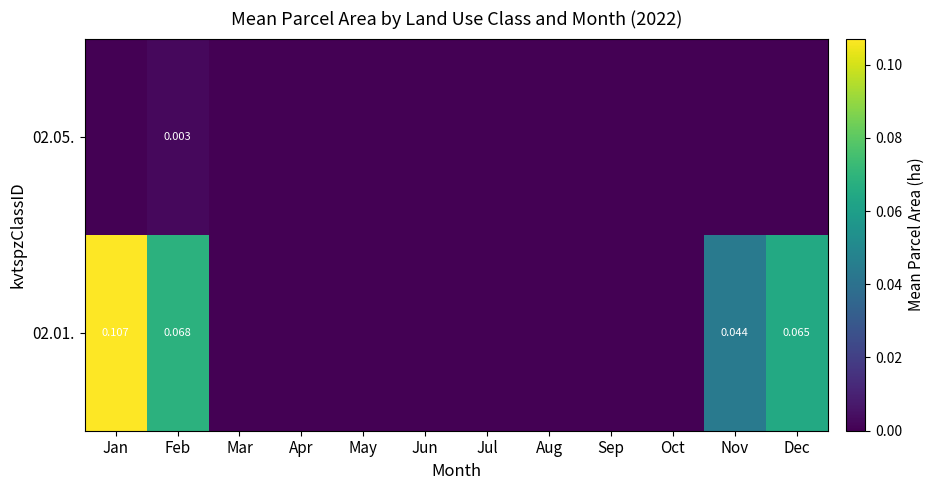

Which category has the highest value across all series?

Jan